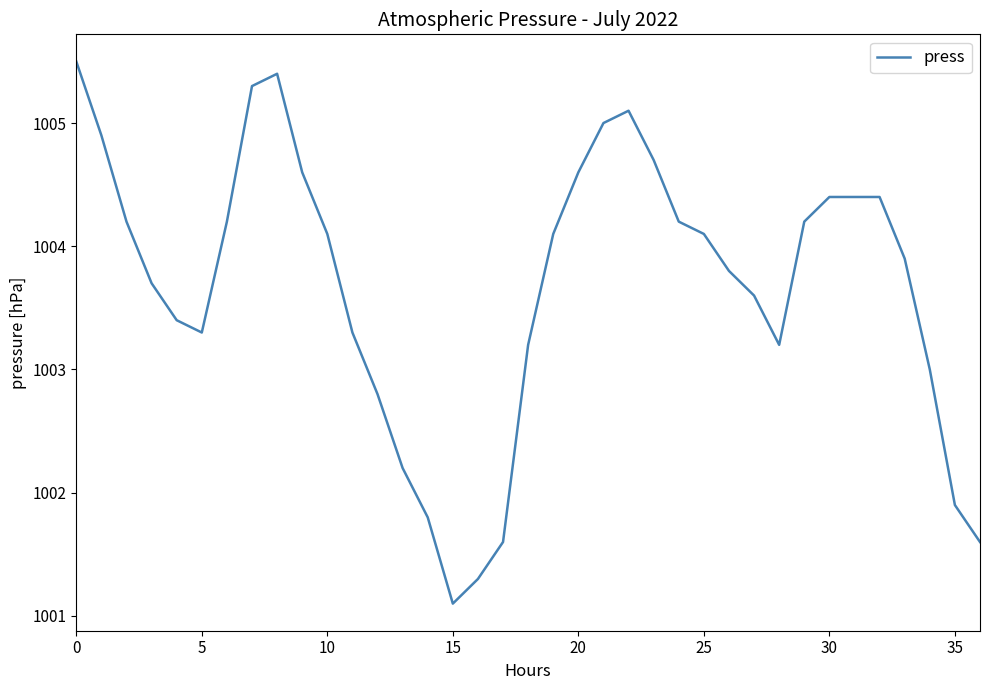

Reading left to right, list all the values displayed in this chart.

1005.5	1004.9	1004.2	1003.7	1003.4	1003.3	1004.2	1005.3	1005.4	1004.6	1004.1	1003.3	1002.8	1002.2	1001.8	1001.1	1001.3	1001.6	1003.2	1004.1	1004.6	1005.0	1005.1	1004.7	1004.2	1004.1	1003.8	1003.6	1003.2	1004.2	1004.4	1004.4	1004.4	1003.9	1003.0	1001.9	1001.6